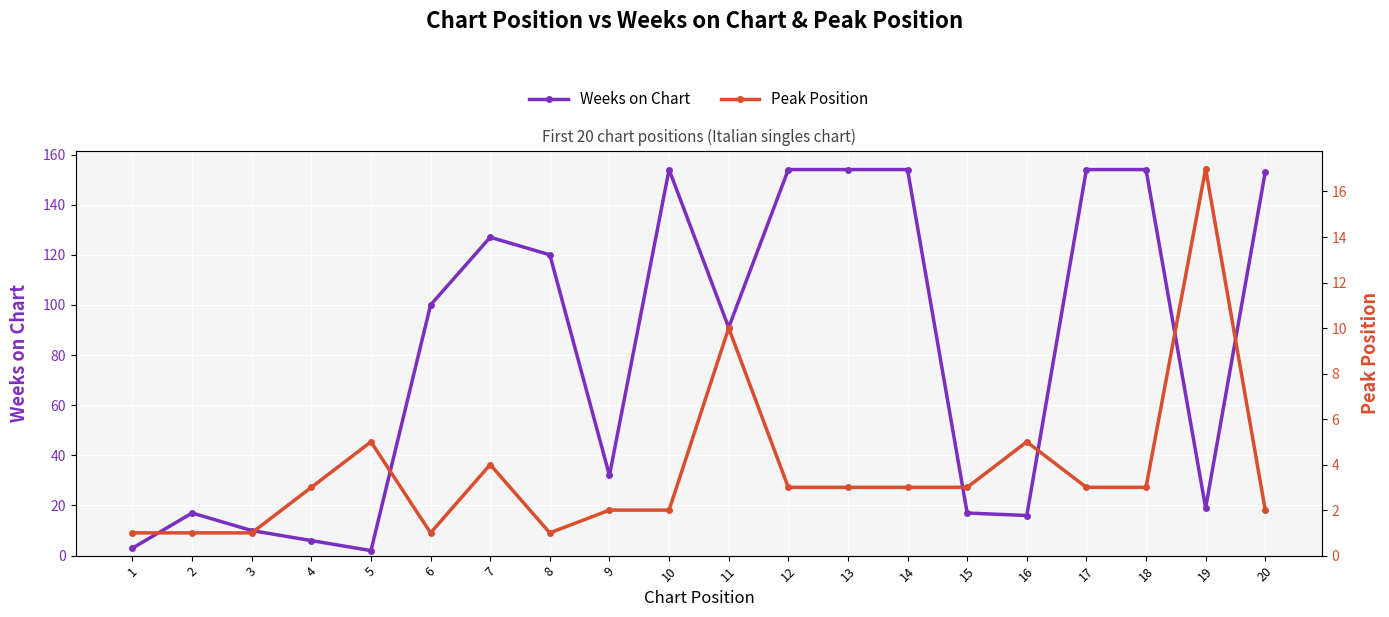

What are all the series names shown in the legend?

Weeks on Chart, Peak Position